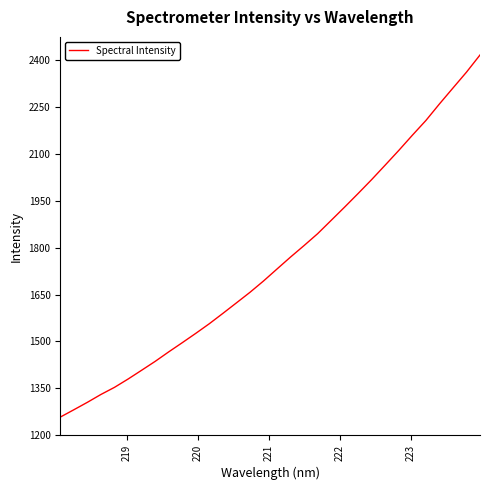

What is the greatest value displayed?

2417.2